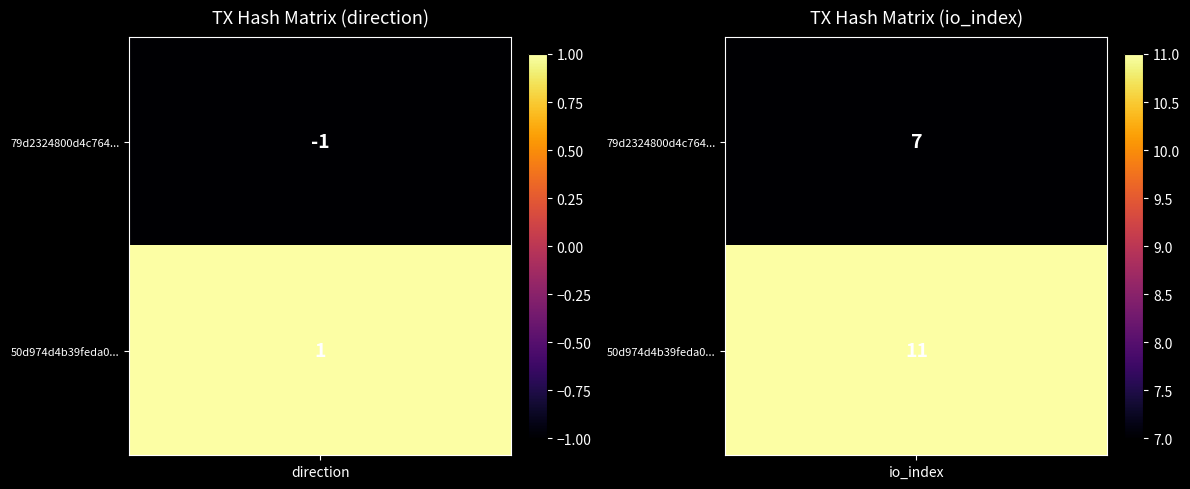

Is it true that 79d2324800d4c764c244b0ea21dc57d26df899a equals 7 at io_index?

True